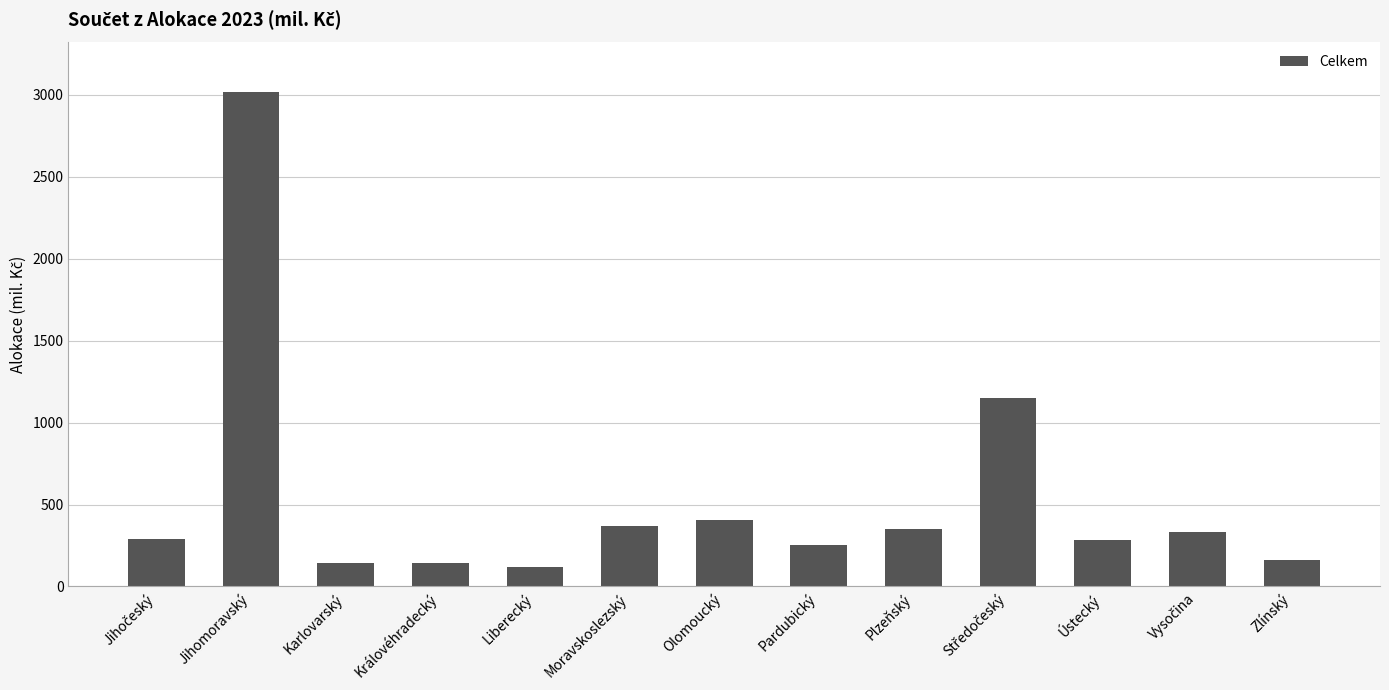

Between Liberecký and Jihomoravský, which is larger?

Jihomoravský